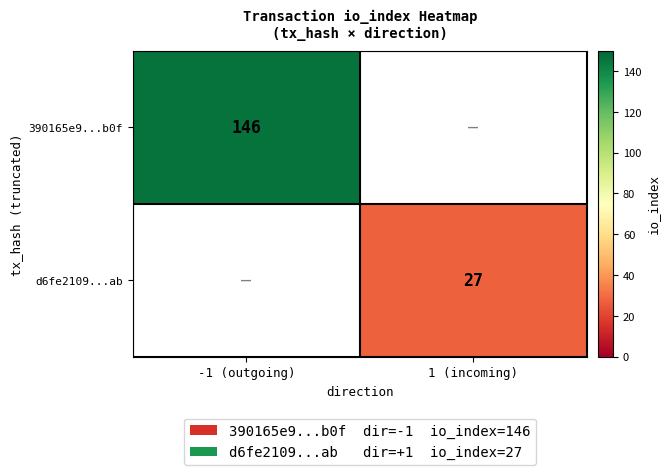

What is the greatest value displayed?

146.0